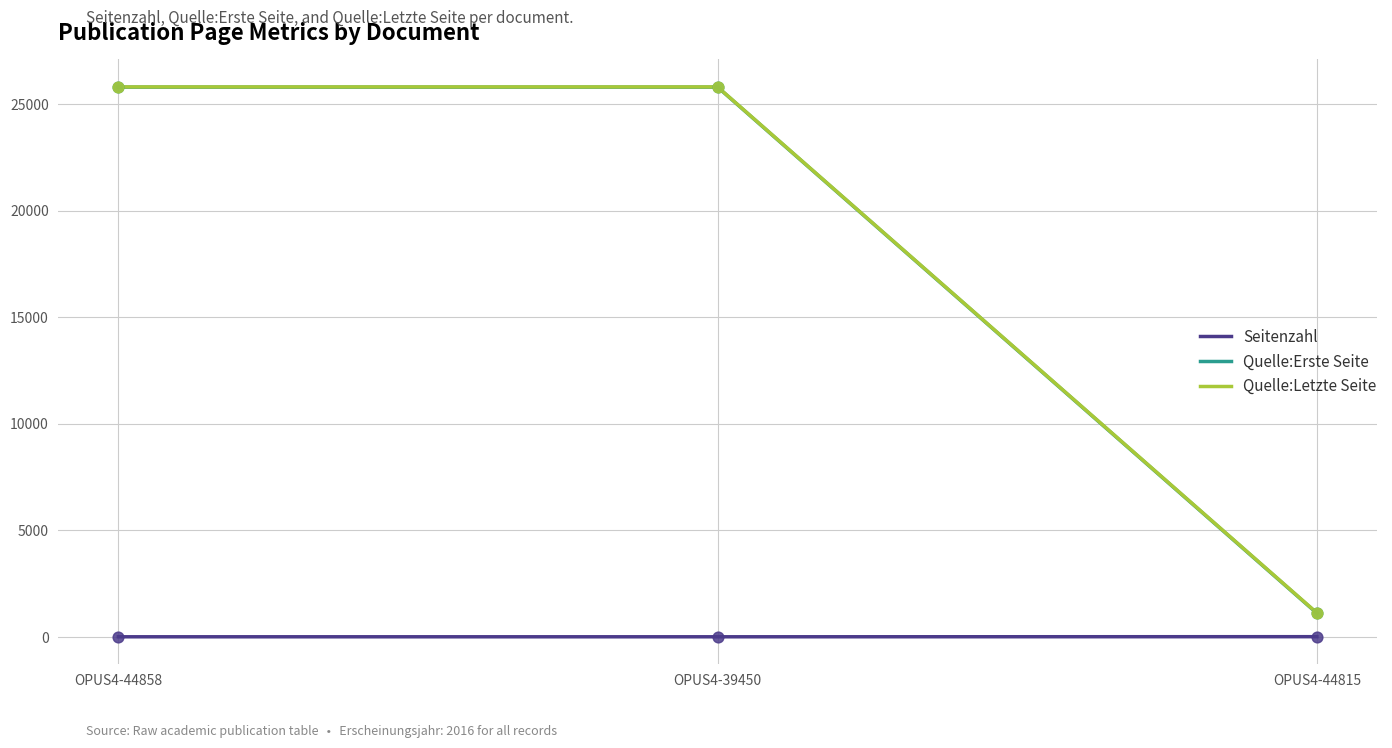

Is the value of Quelle:Erste Seite at OPUS4-39450 greater than the value of Quelle:Letzte Seite at OPUS4-44815?

Yes